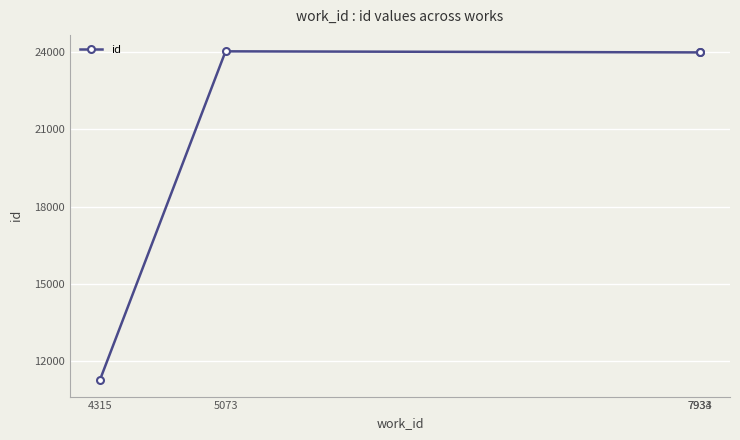

What is the value of the 2nd point from the left?

24040.0